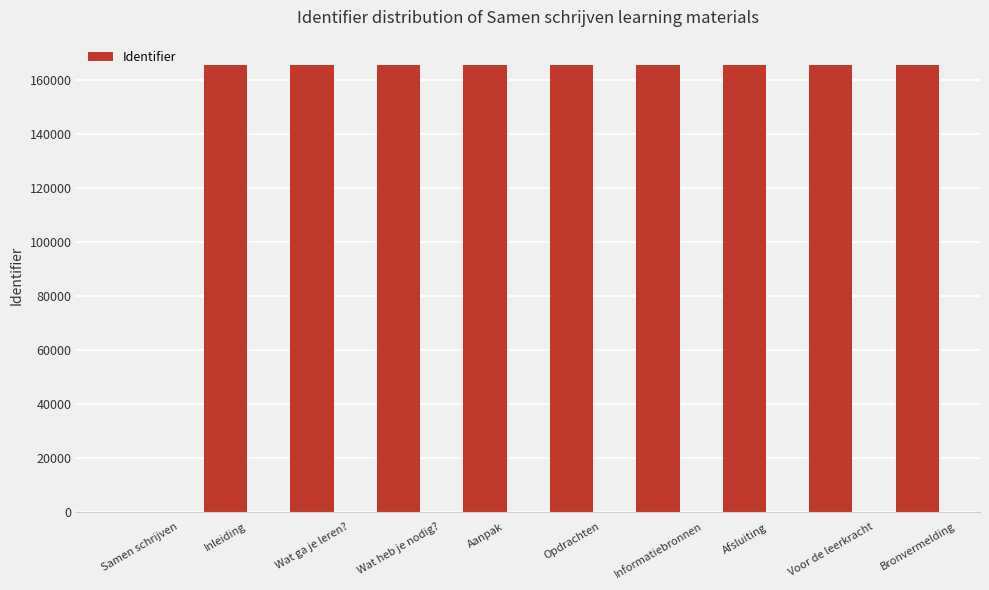

What is the change in value from Wat ga je leren? to Opdrachten?

+6